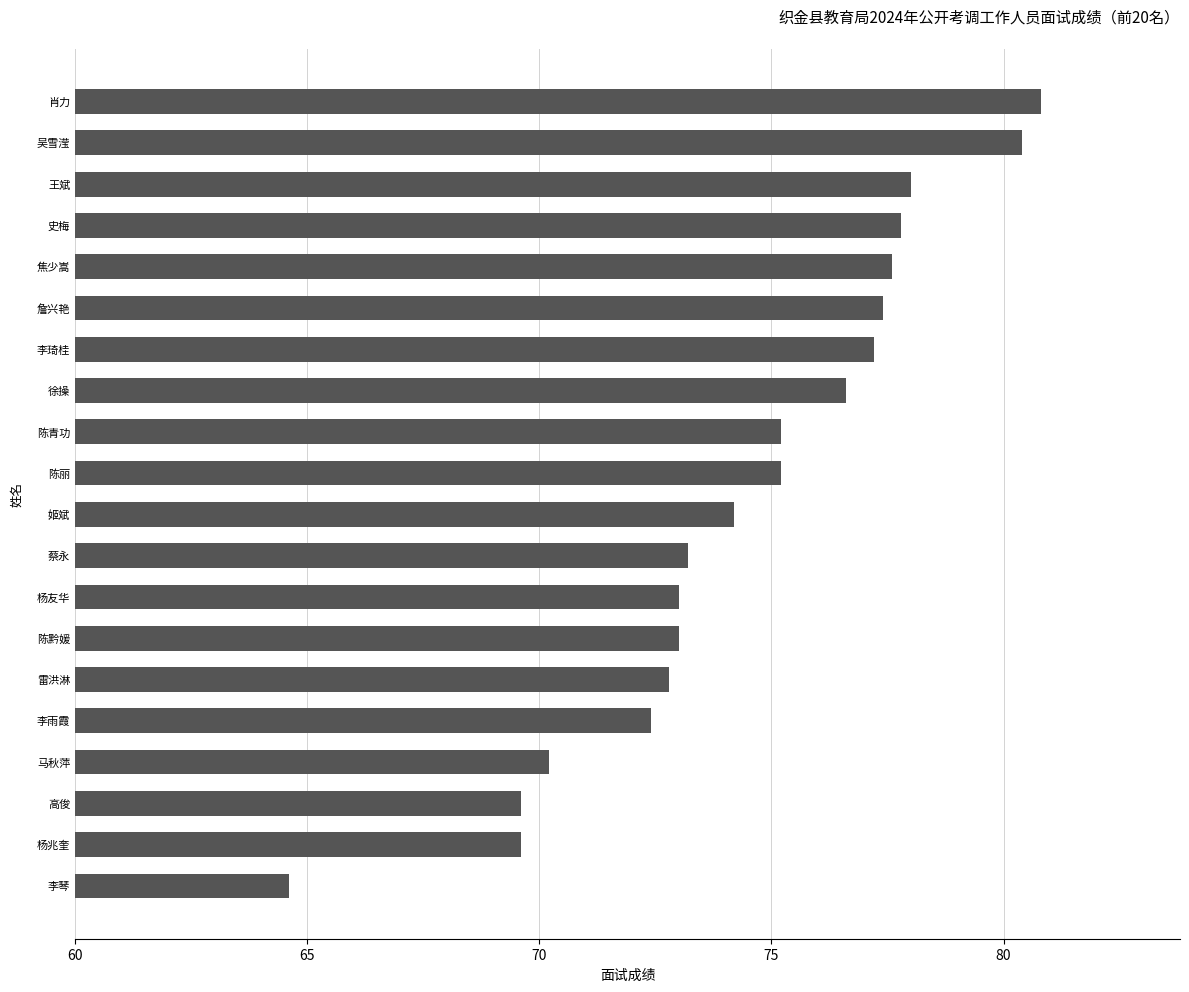

Where is the data nearest to the value 72?

李雨霞